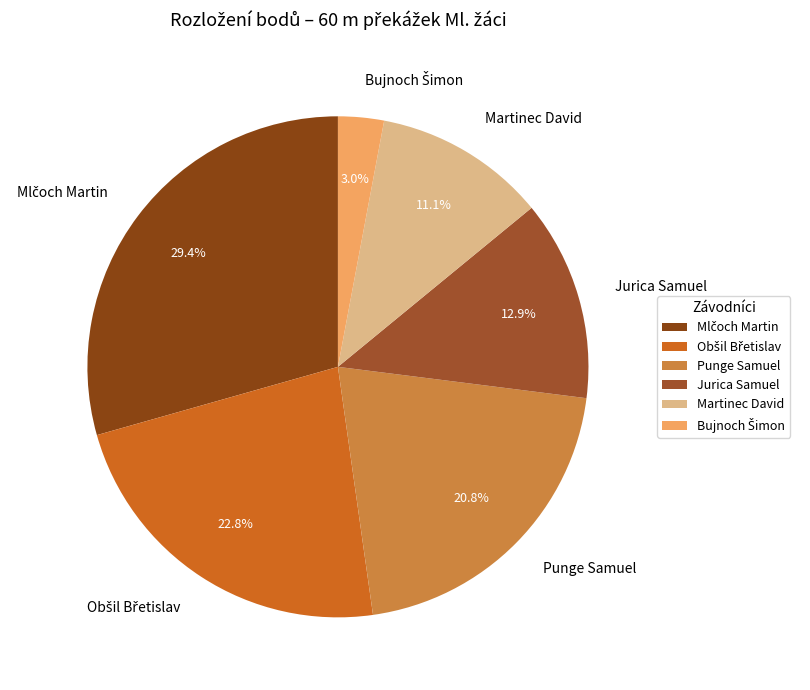

Does Punge Samuel represent more than half of the total?

No